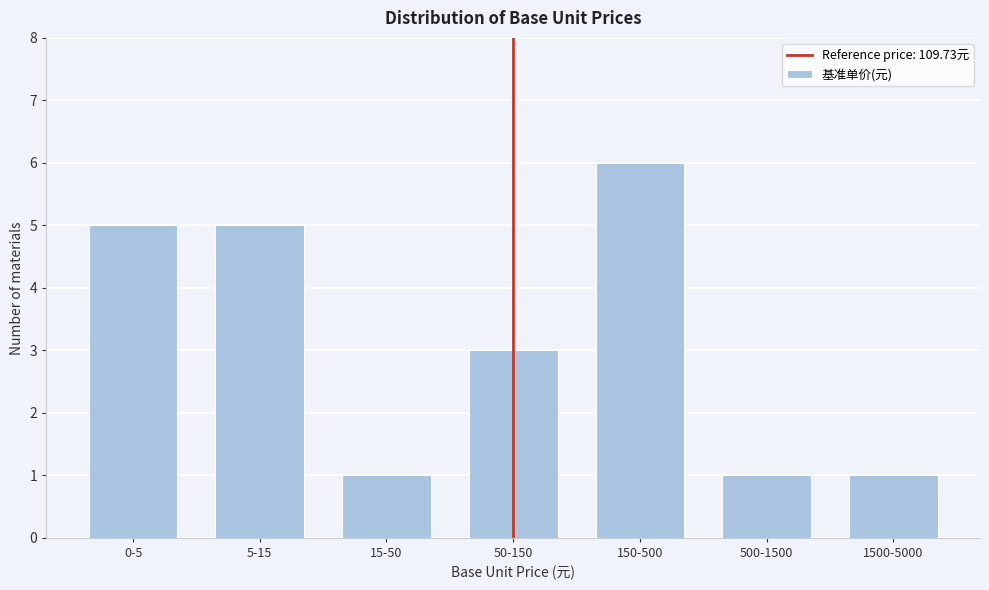

Reading right to left, transcribe all the data shown in this chart.

1500-5000=1	500-1500=1	150-500=6	50-150=3	15-50=1	5-15=5	0-5=5